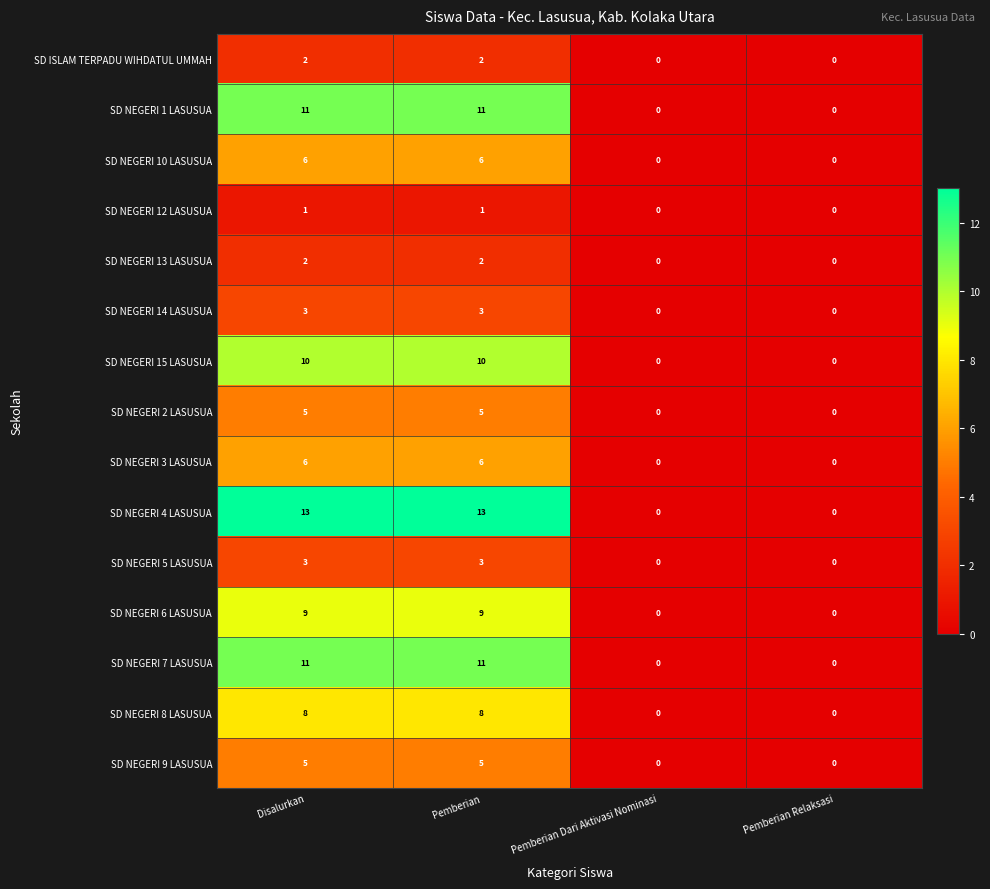

Which series has the widest spread of values?

SD NEGERI 4 LASUSUA